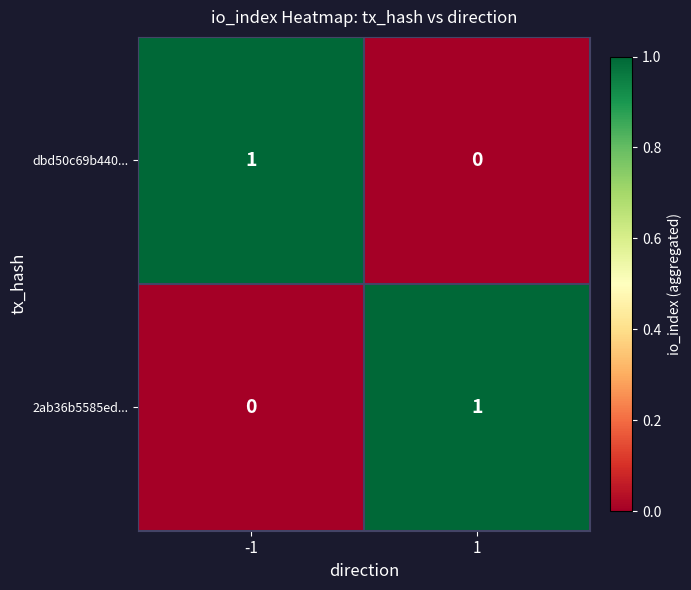

Is the value of 2ab36b5585ed... at 1 greater than the value of dbd50c69b440... at 1?

Yes